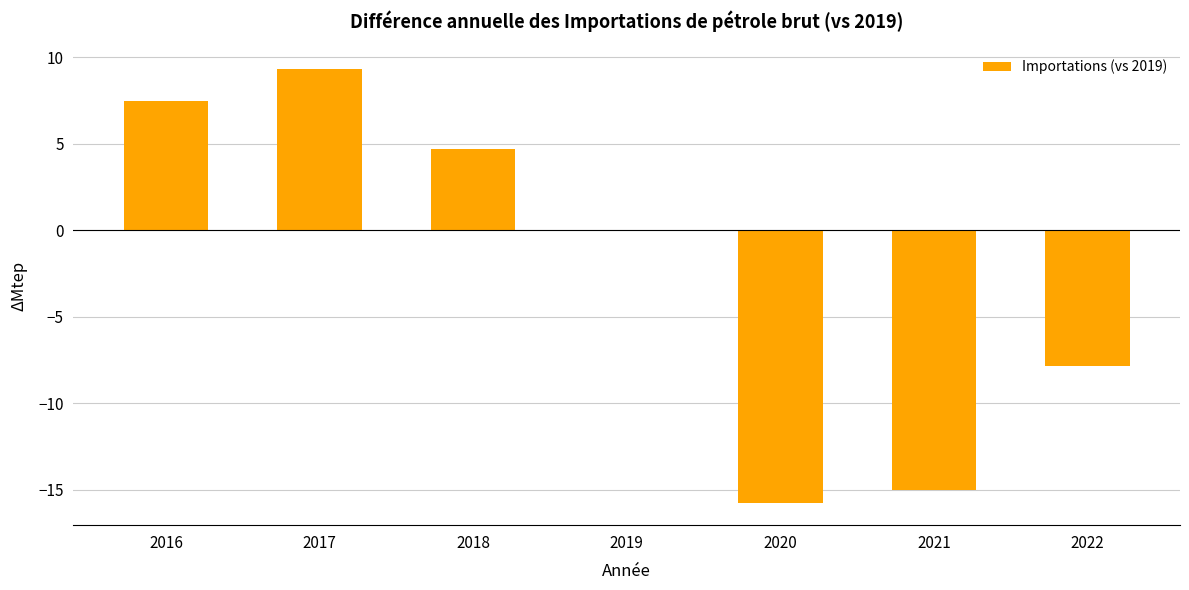

How many series are shown in this chart?

1